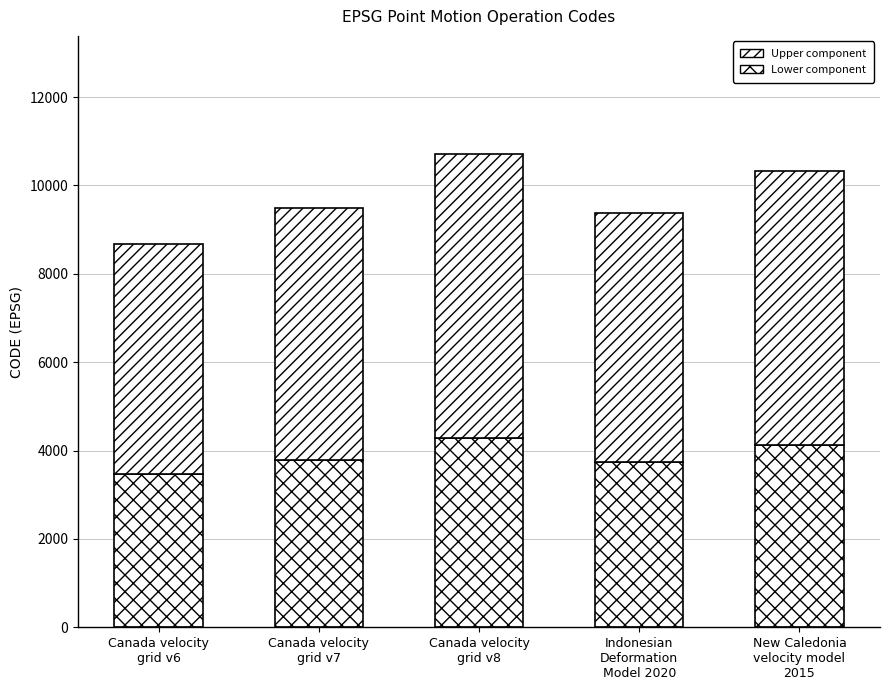

How many bars are there in total?

5